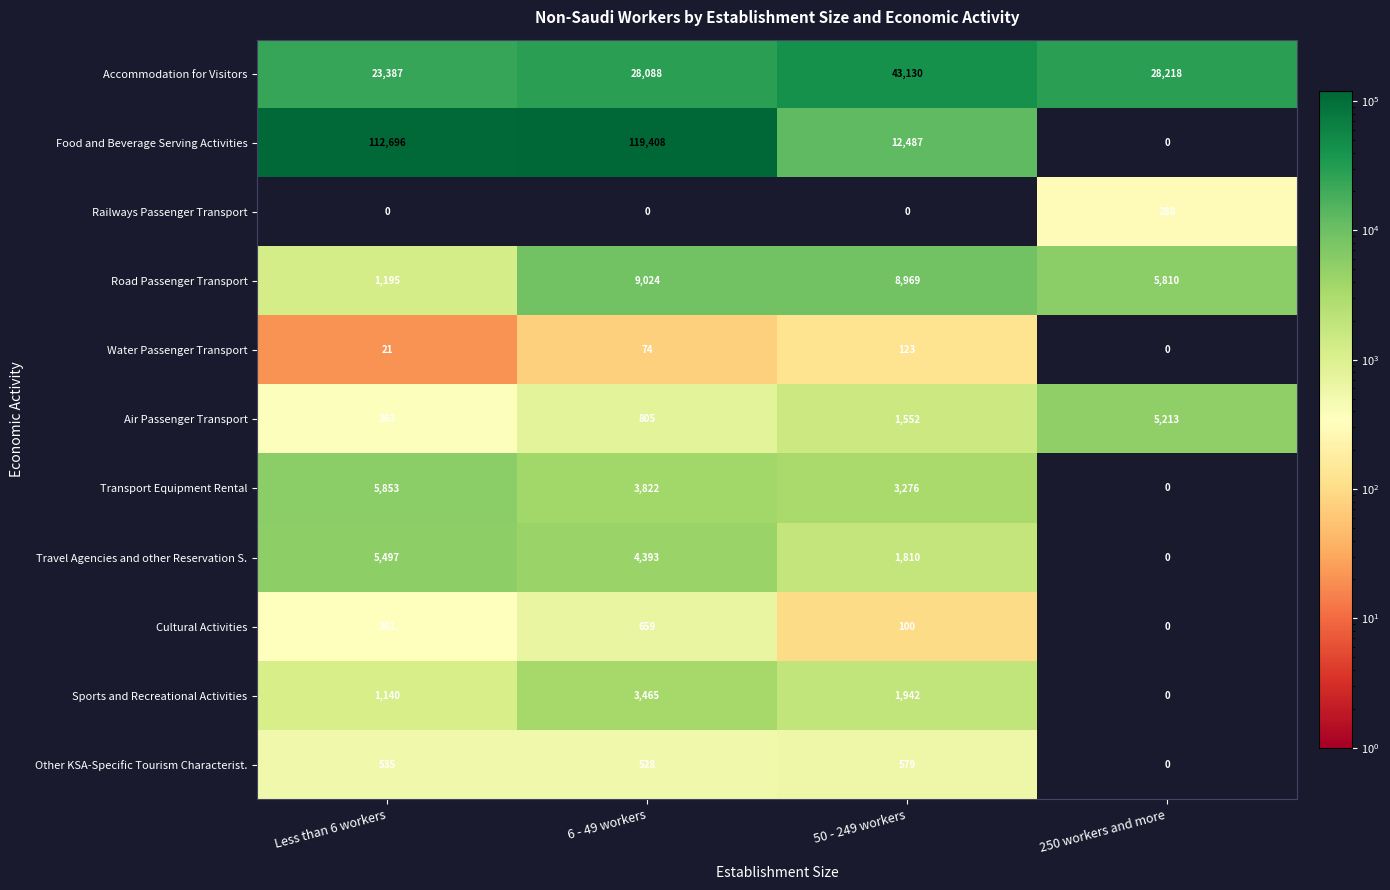

The Water Passenger Transport series shows 74 at 6 - 49 workers. True or false?

True